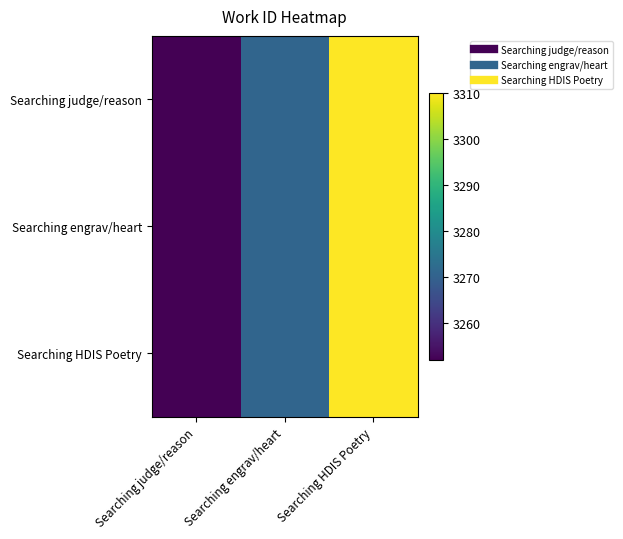

Count the number of categories in the chart.

3